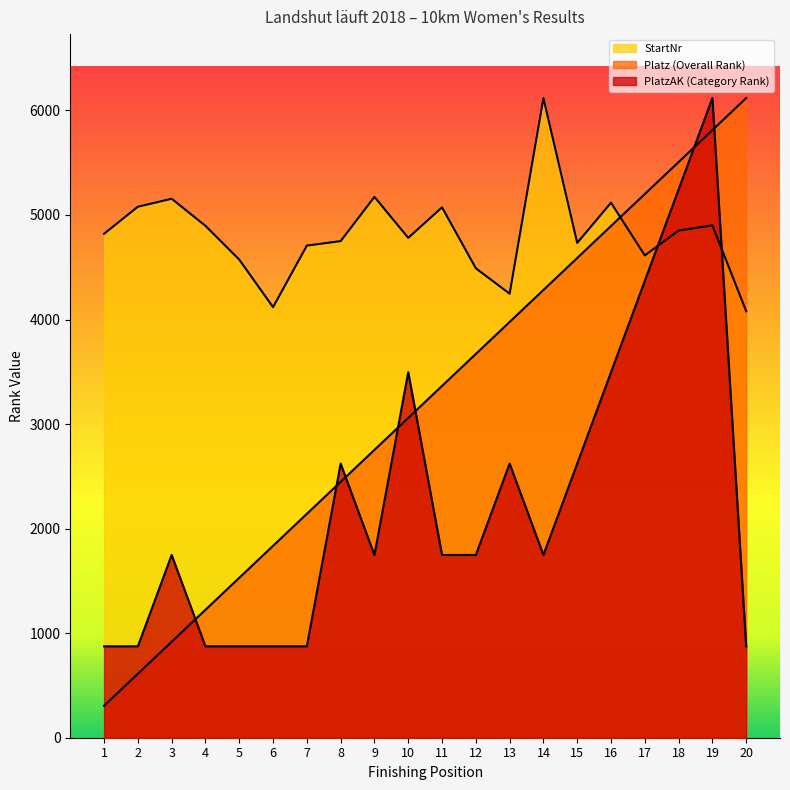

List the series in order of their overall mean, highest first.

StartNr, Platz (Overall Rank), PlatzAK (Category Rank)